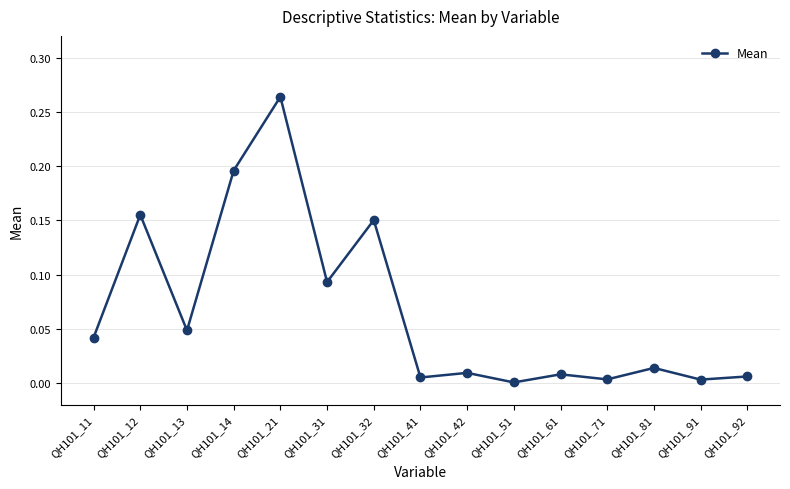

The chart shows a value of 0.0 at QH101_51. True or false?

True